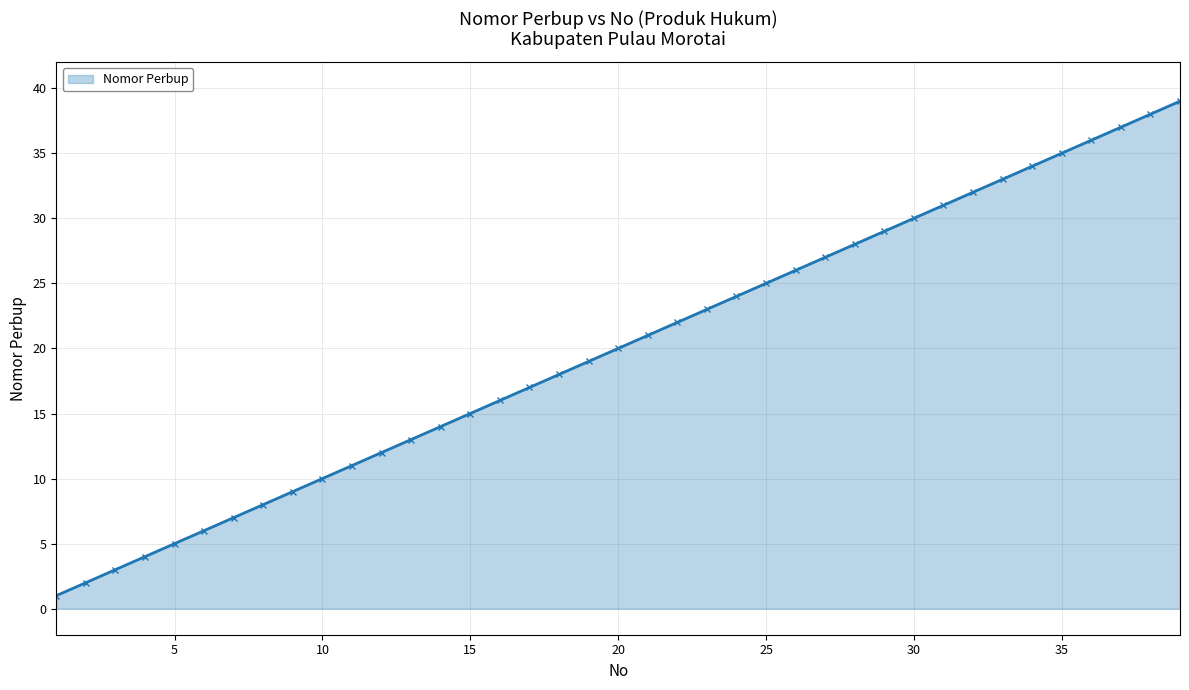

Reading right to left, transcribe all the data shown in this chart.

39	38	37	36	35	34	33	32	31	30	29	28	27	26	25	24	23	22	21	20	19	18	17	16	15	14	13	12	11	10	9	8	7	6	5	4	3	2	1